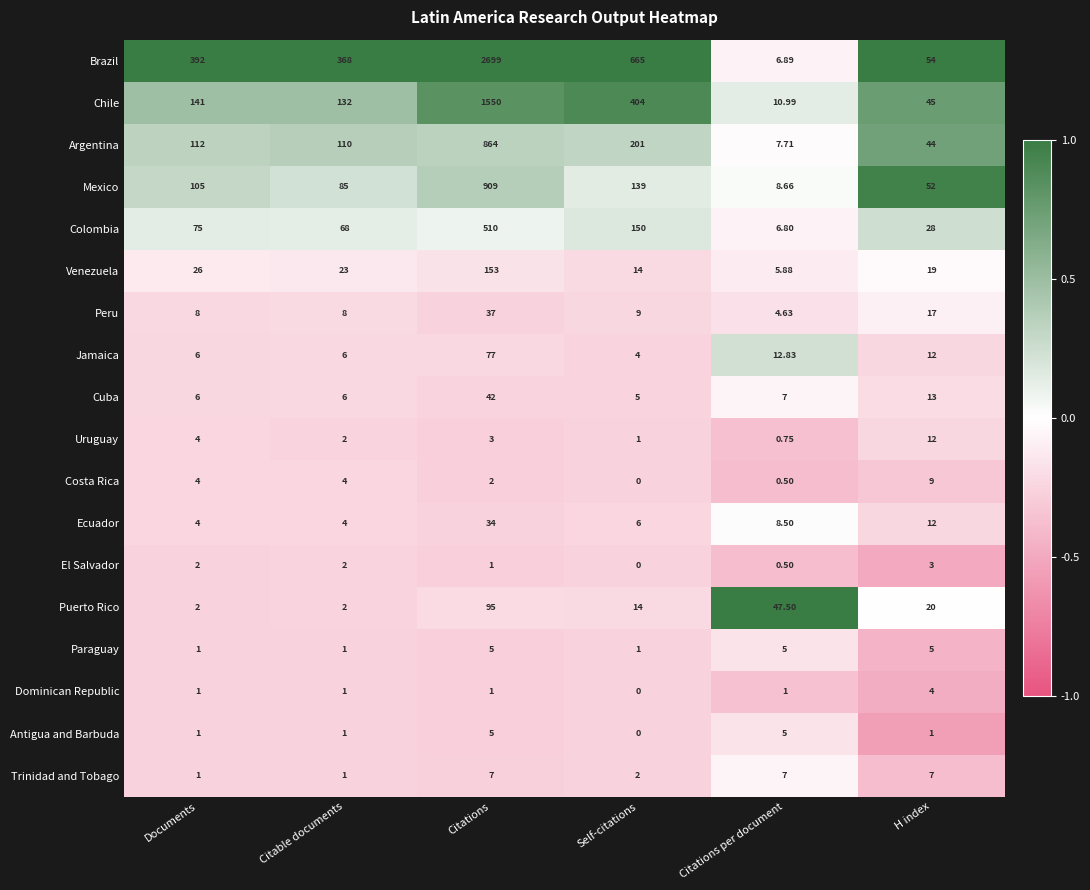

Which series changed the most between Self-citations and H index?

Brazil